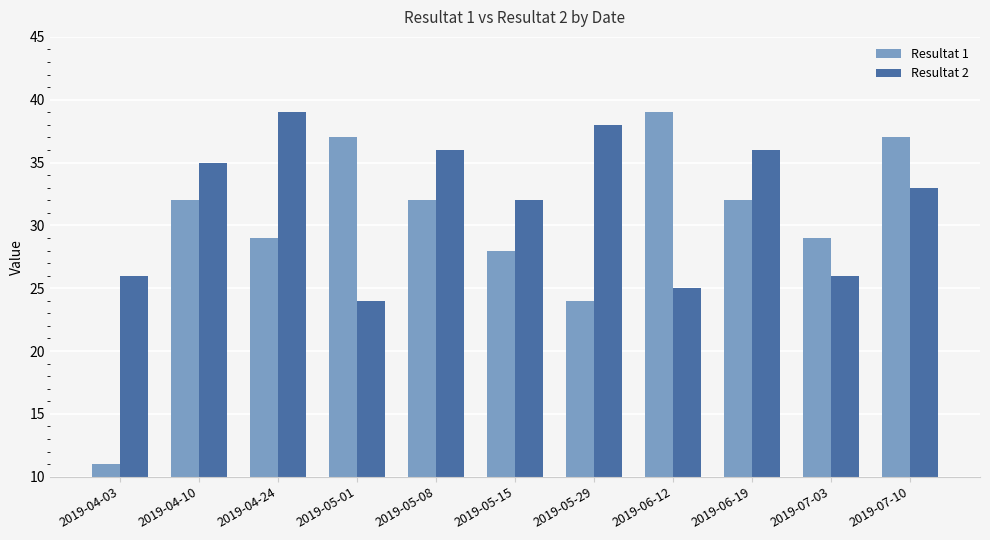

Reading right to left, what are all the values shown in this chart?

Resultat 1: 37	29	32	39	24	28	32	37	29	32	11
Resultat 2: 33	26	36	25	38	32	36	24	39	35	26